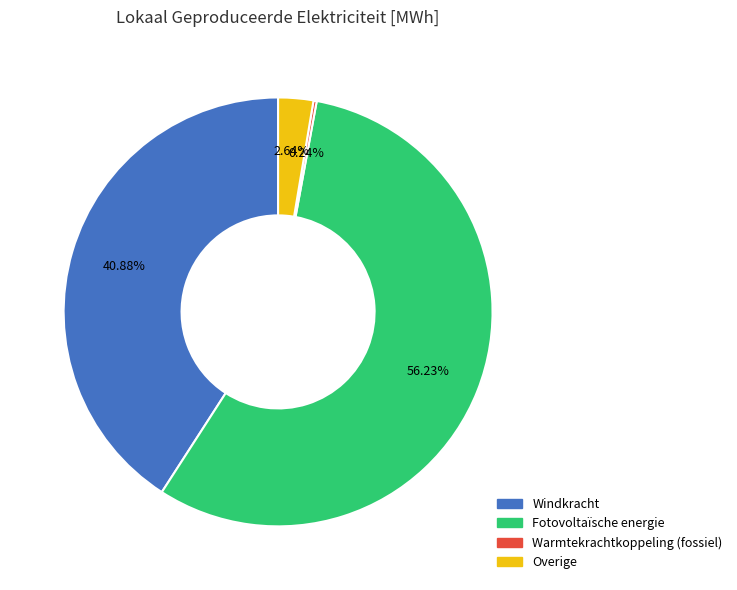

Does any single category account for the majority?

Yes